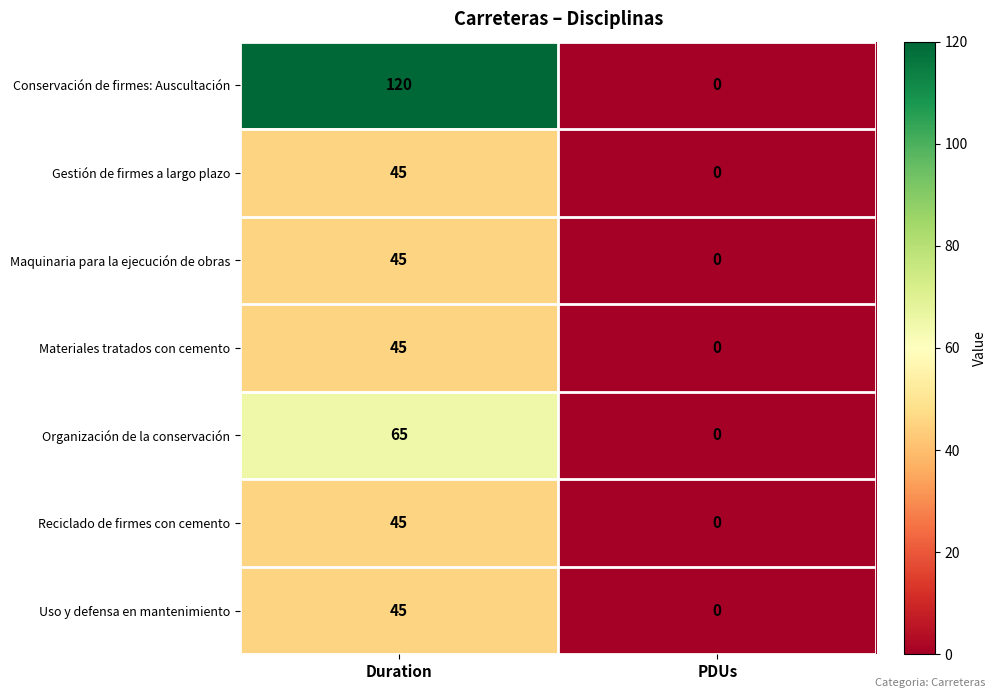

Reading left to right, extract all data points from this chart.

Conservación de firmes: Auscultación: Duration=120	PDUs=0
Gestión de firmes a largo plazo: Duration=45	PDUs=0
Maquinaria para la ejecución de obras: Duration=45	PDUs=0
Materiales tratados con cemento: Duration=45	PDUs=0
Organización de la conservación: Duration=65	PDUs=0
Reciclado de firmes con cemento: Duration=45	PDUs=0
Uso y defensa en mantenimiento: Duration=45	PDUs=0